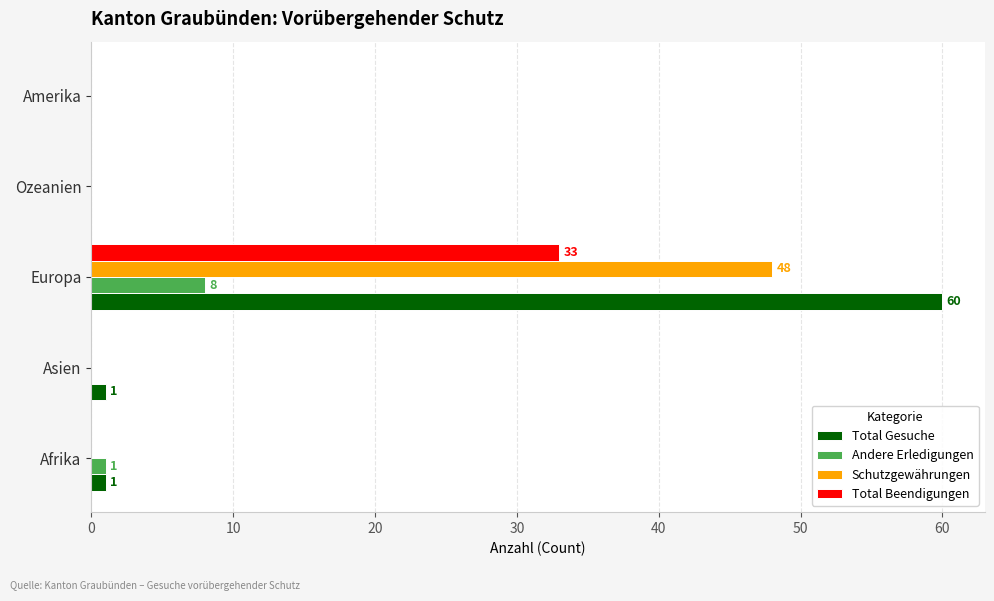

Count the number of data series in this chart.

4